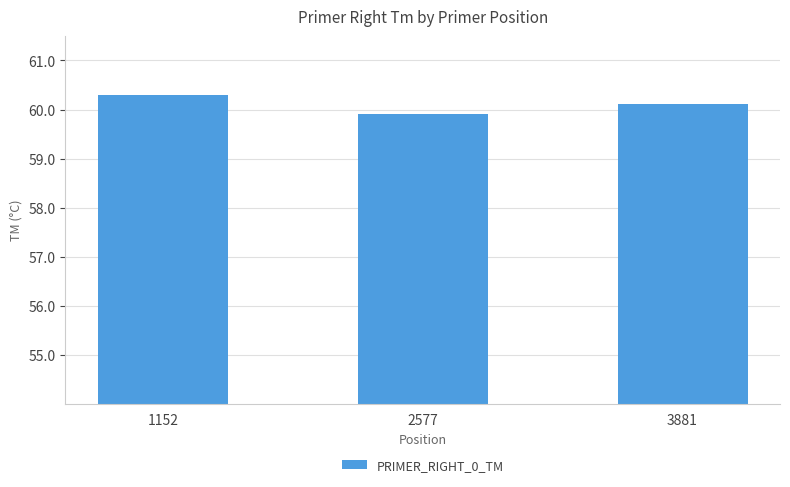

At which label does the data first exceed 60?

1152